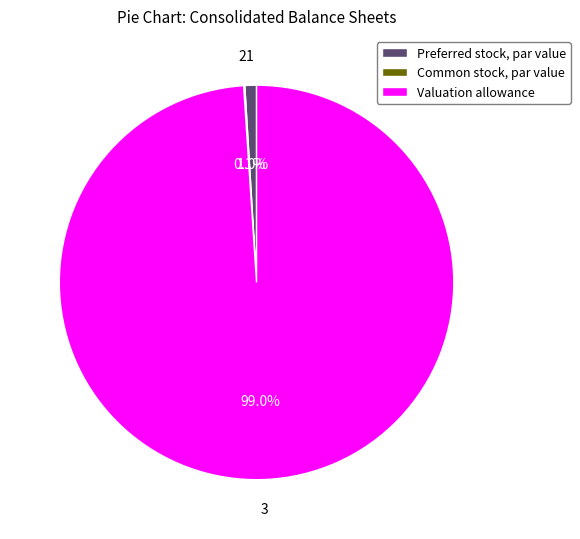

Which category has the biggest portion of the pie?

Valuation allowance